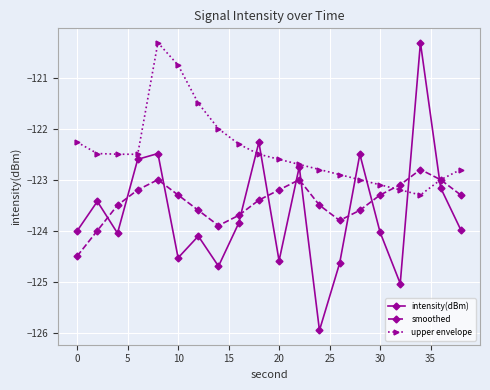

True or false: intensity(dBm) and smoothed intersect in this chart.

True